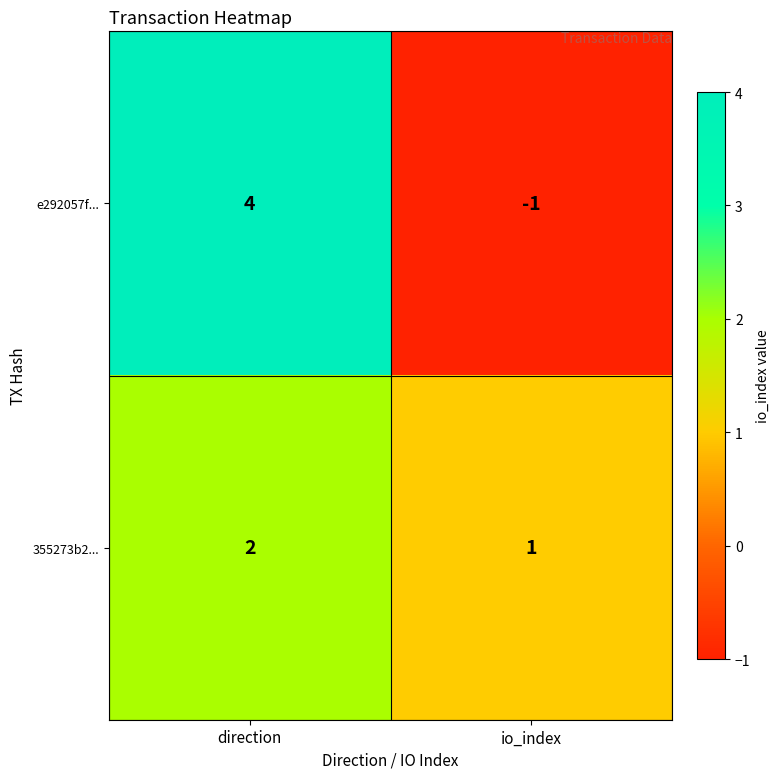

Rank the series at io_index from lowest to highest value.

e292057f..., 355273b2...